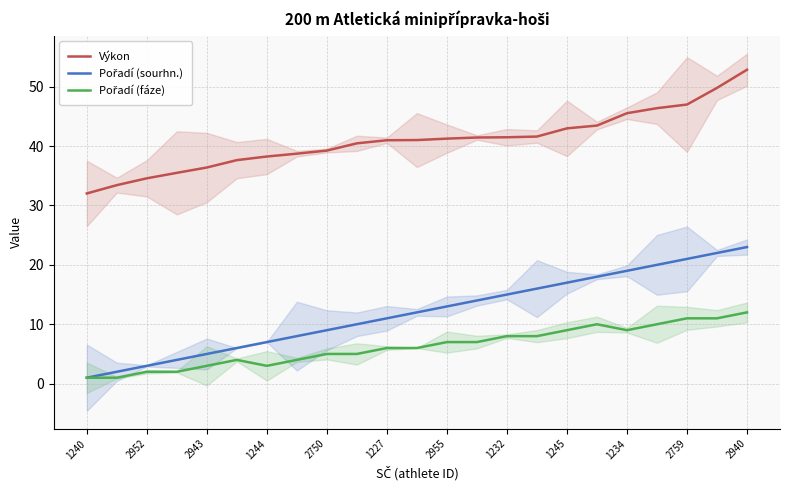

What is the difference between the Výkon values at 15 and 2759?

0.6